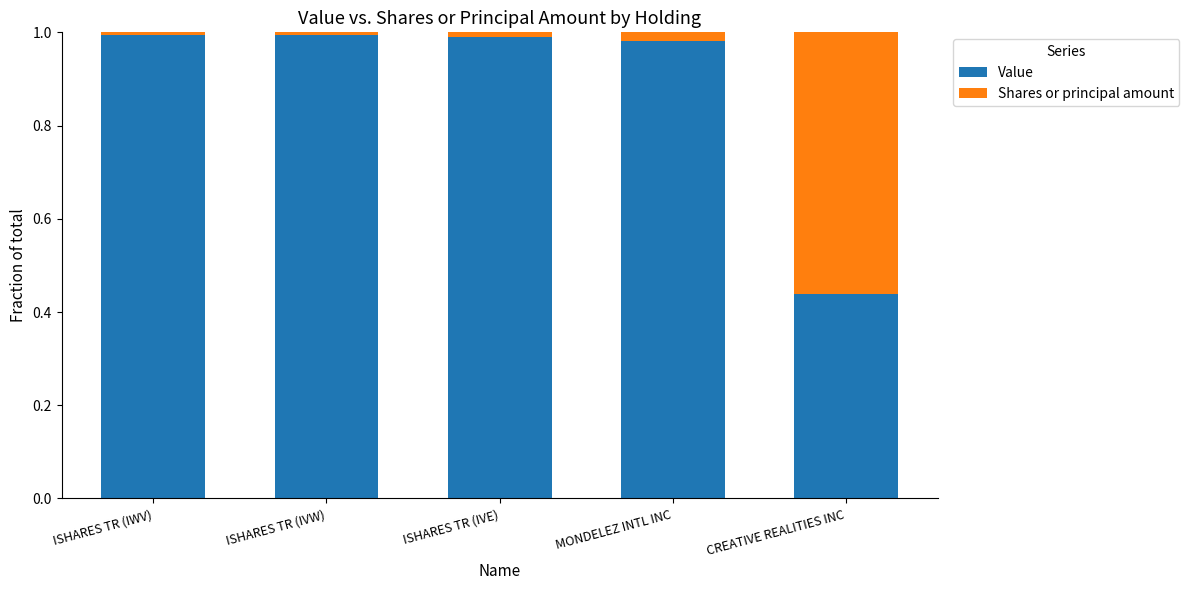

Are the bars grouped side by side (vs. stacked)?

No